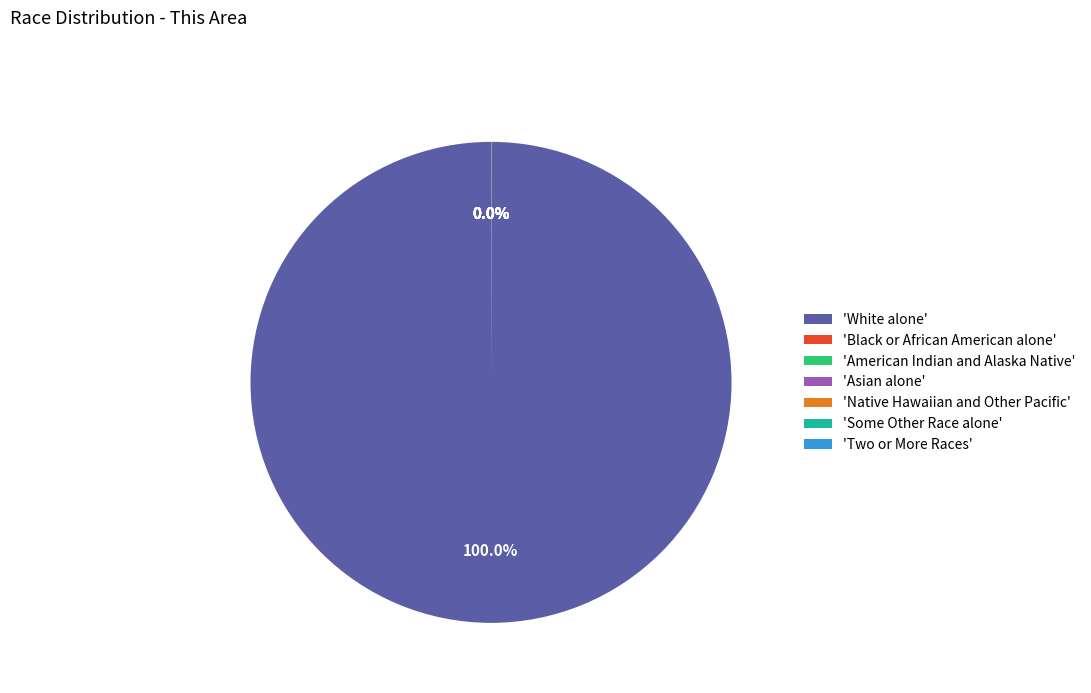

What is the largest slice in the pie chart?

'White alone'